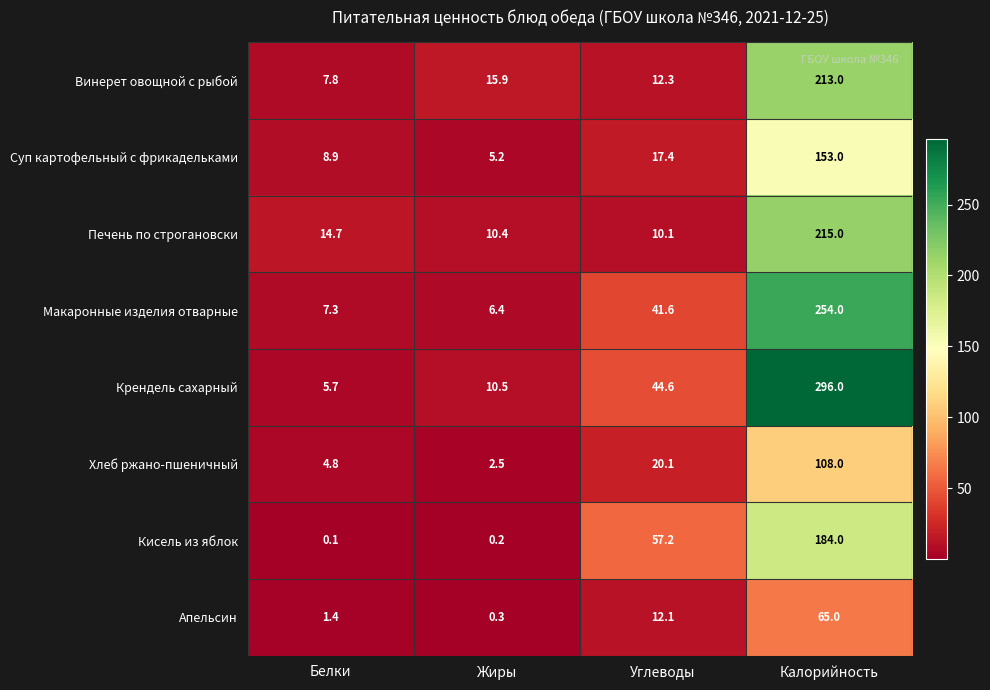

The value of Винерет овощной с рыбой at Белки is 11.7. True or false?

False